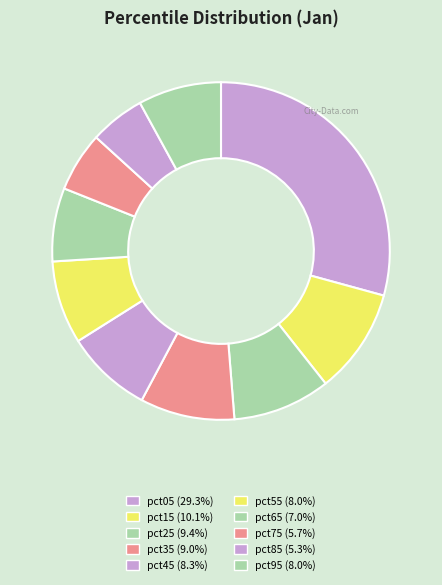

True or false: pct65 accounts for 7% of the total.

True